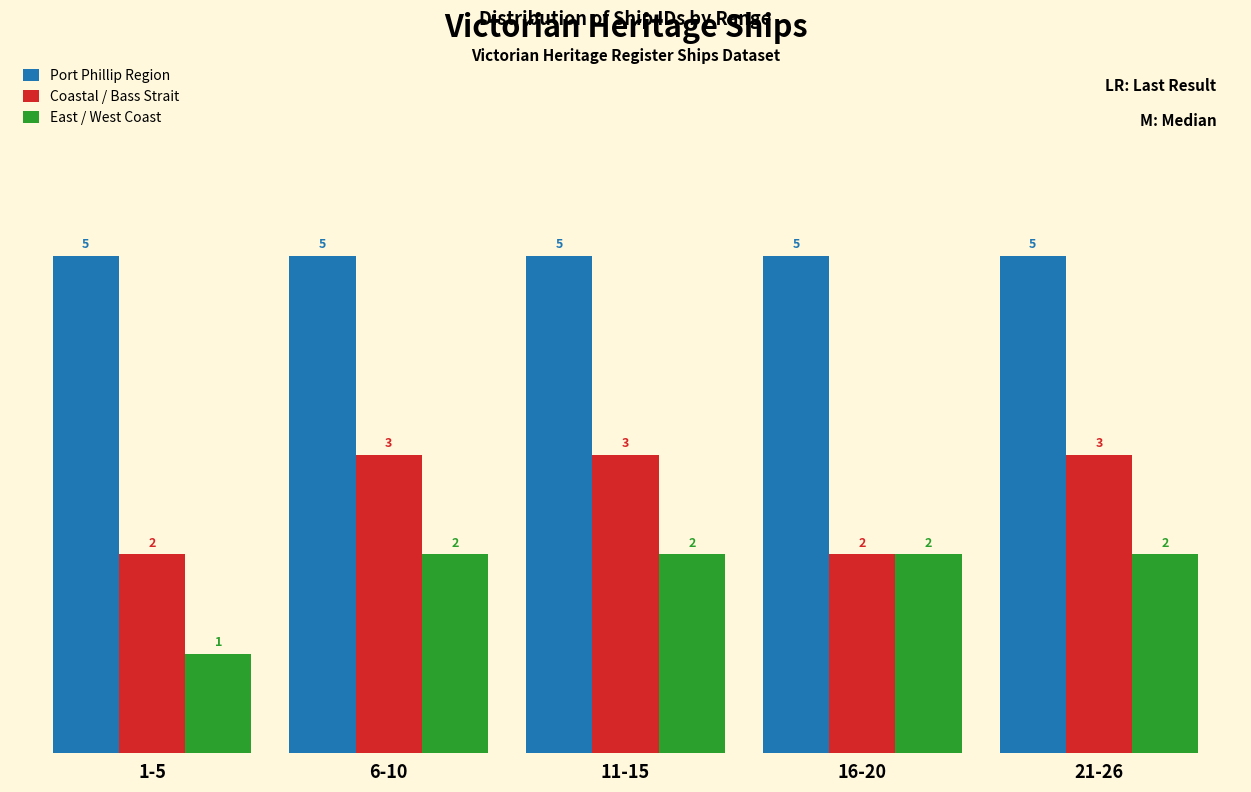

Reading left to right, what are all the values shown in this chart?

Port Phillip Region: 5	5	5	5	5
Coastal / Bass Strait: 2	3	3	2	3
East / West Coast: 1	2	2	2	2